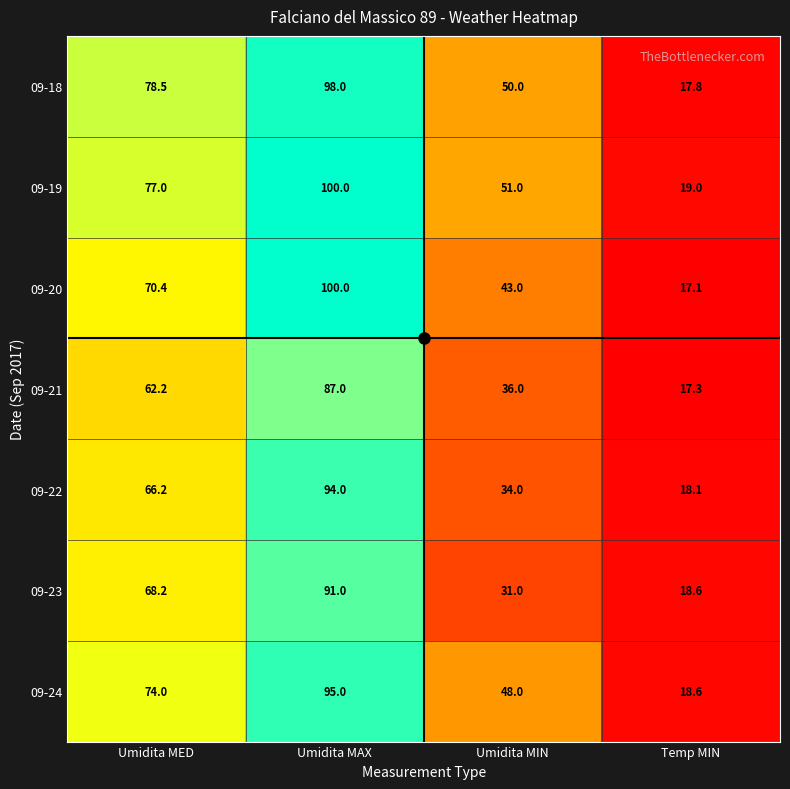

How many data points does each series have?

4